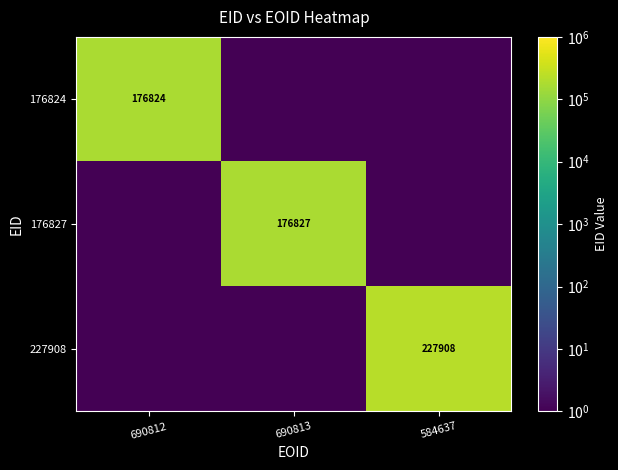

Is it true that 176824 equals 176824.0 at 690812?

True